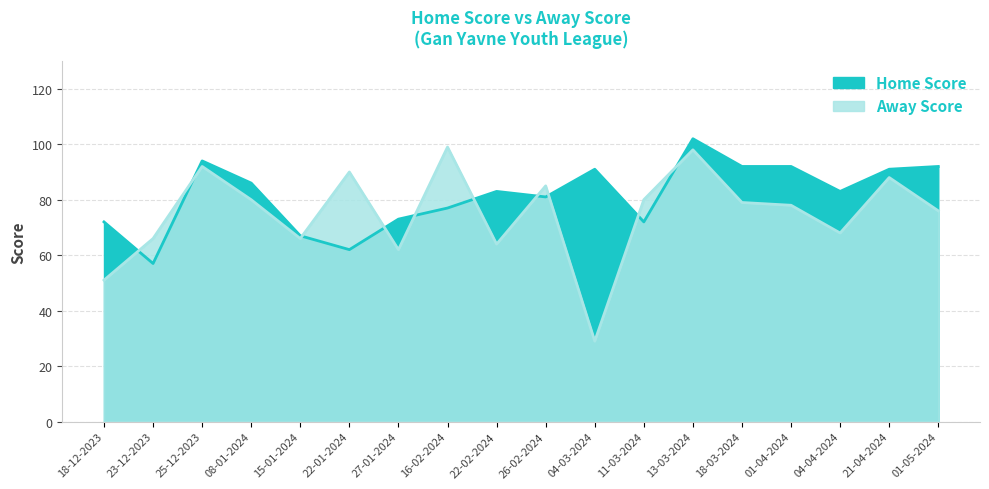

Count the number of categories in the chart.

18